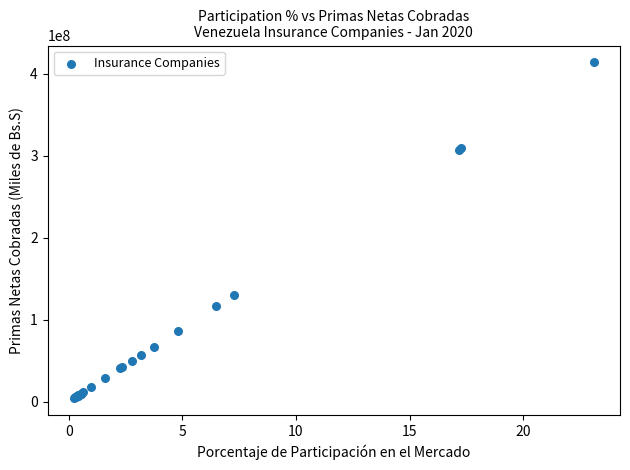

What Y value in the scatter plot is closest to 208803051?

130463493.3